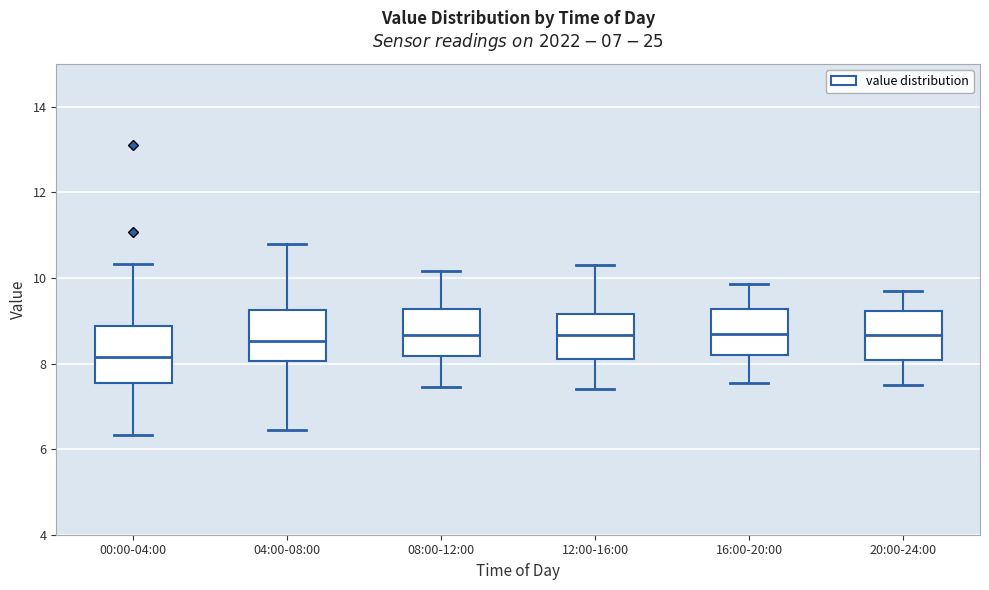

Reading left to right, read every box against the y-axis: the position of its median line, the range the box covers, and the ends of its whiskers. The values are not printed on the chart, so give them approximately, as read against the axis.

00:00-04:00: median 8.2, box 7.6 to 8.8, whiskers 6.4 to 10.4
04:00-08:00: median 8.6, box 8.0 to 9.2, whiskers 6.4 to 10.8
08:00-12:00: median 8.6, box 8.2 to 9.2, whiskers 7.4 to 10.2
12:00-16:00: median 8.6, box 8.2 to 9.2, whiskers 7.4 to 10.4
16:00-20:00: median 8.8, box 8.2 to 9.2, whiskers 7.6 to 9.8
20:00-24:00: median 8.6, box 8.0 to 9.2, whiskers 7.6 to 9.8